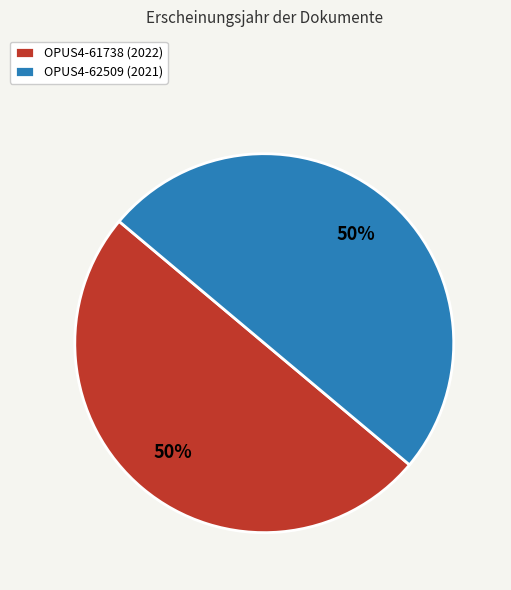

Combined, do OPUS4-62509 (2021) and OPUS4-61738 (2022) account for over 50%?

Yes